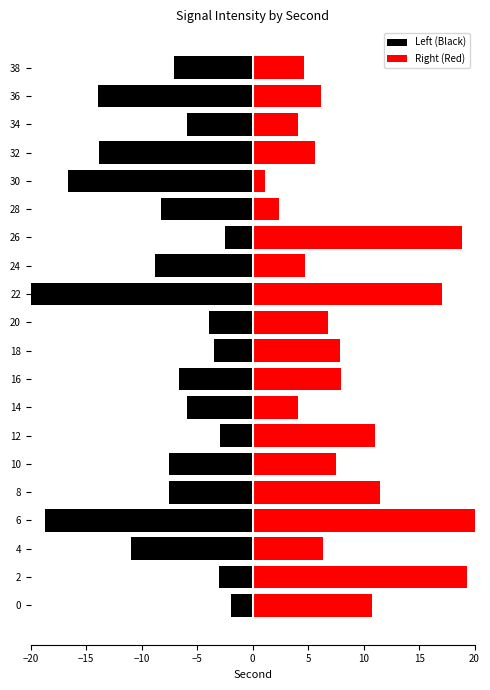

How many bars are there in each group?

2